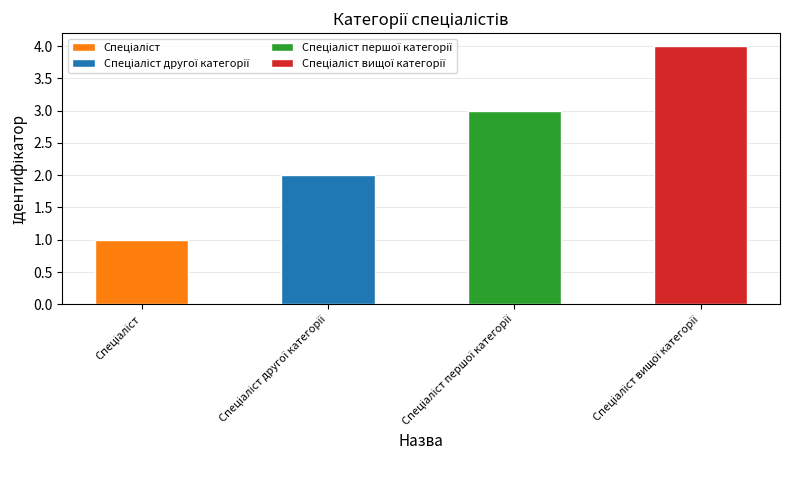

Count the values in the range 2 to 4.

3